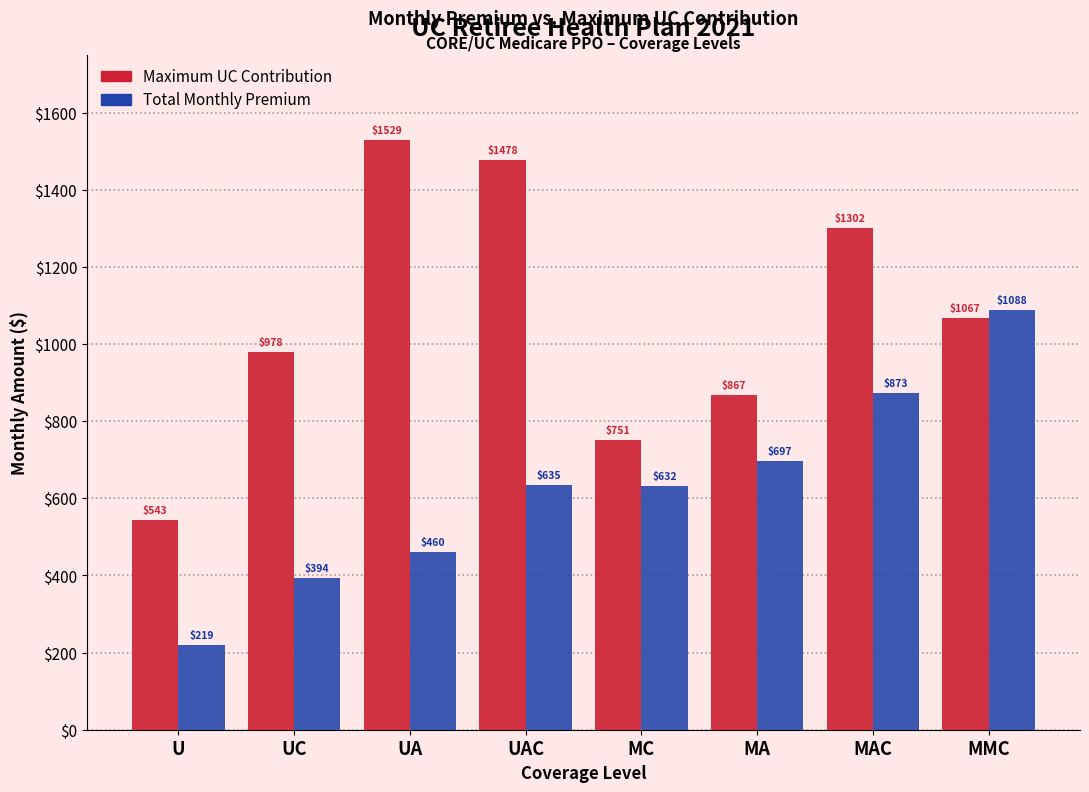

Where is Maximum UC Contribution nearest to the value 1036?

MMC